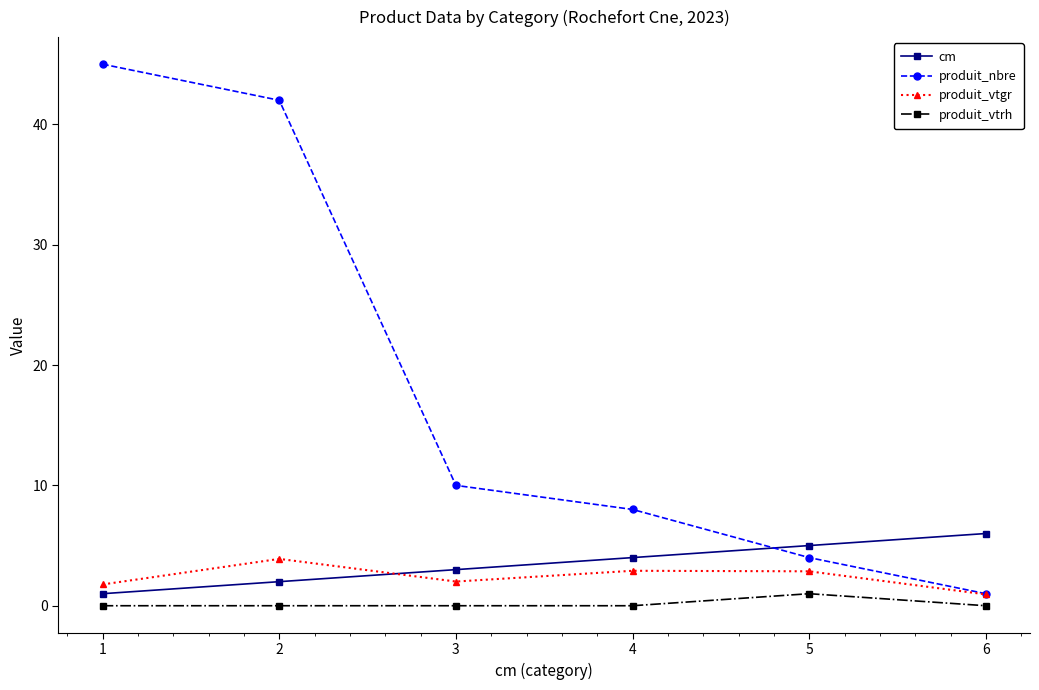

Reading left to right, extract all data points from this chart.

cm: 1.0	2.0	3.0	4.0	5.0	6.0
produit_nbre: 45.0	42.0	10.0	8.0	4.0	1.0
produit_vtgr: 1.8	3.9	2.0	2.9	2.9	0.9
produit_vtrh: 0.0	0.0	0.0	0.0	1.0	0.0